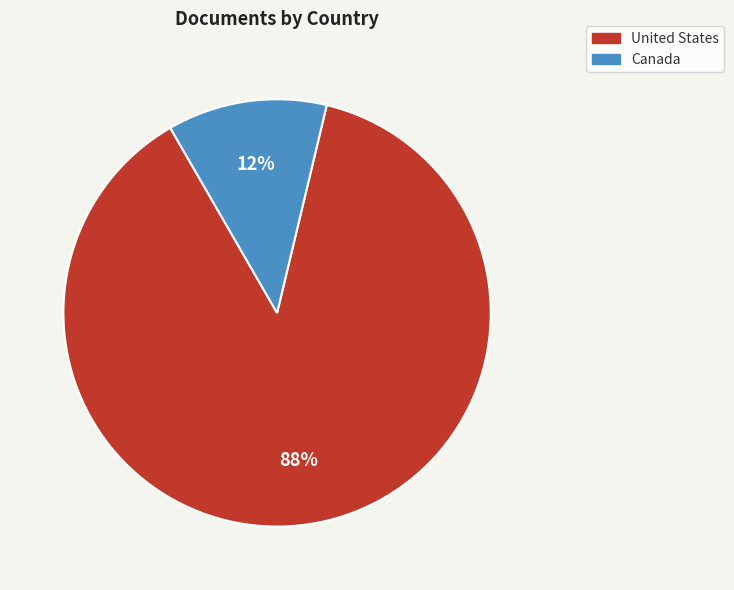

Does any single category account for the majority?

Yes